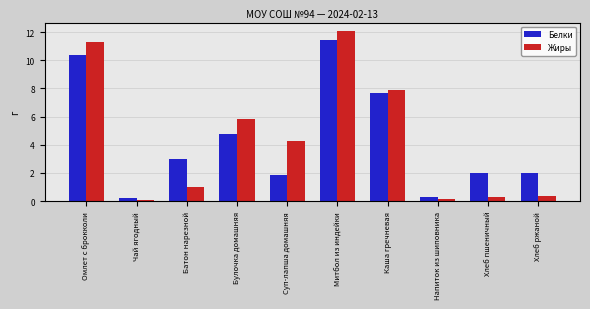

How many bars are there in each group?

2